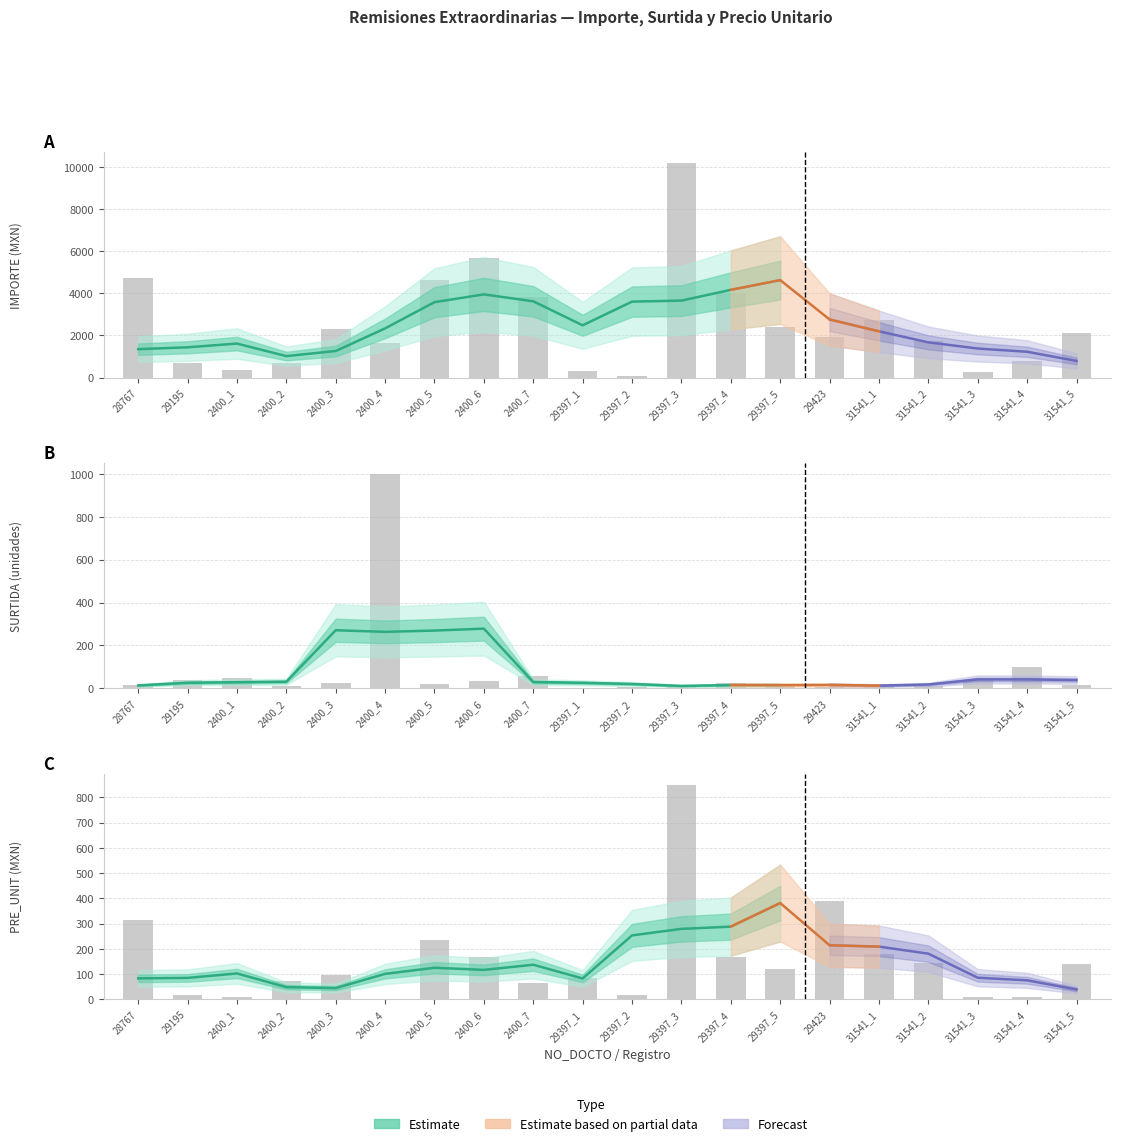

What is the difference between the maximum and minimum values in the SURTIDA series?

996.0